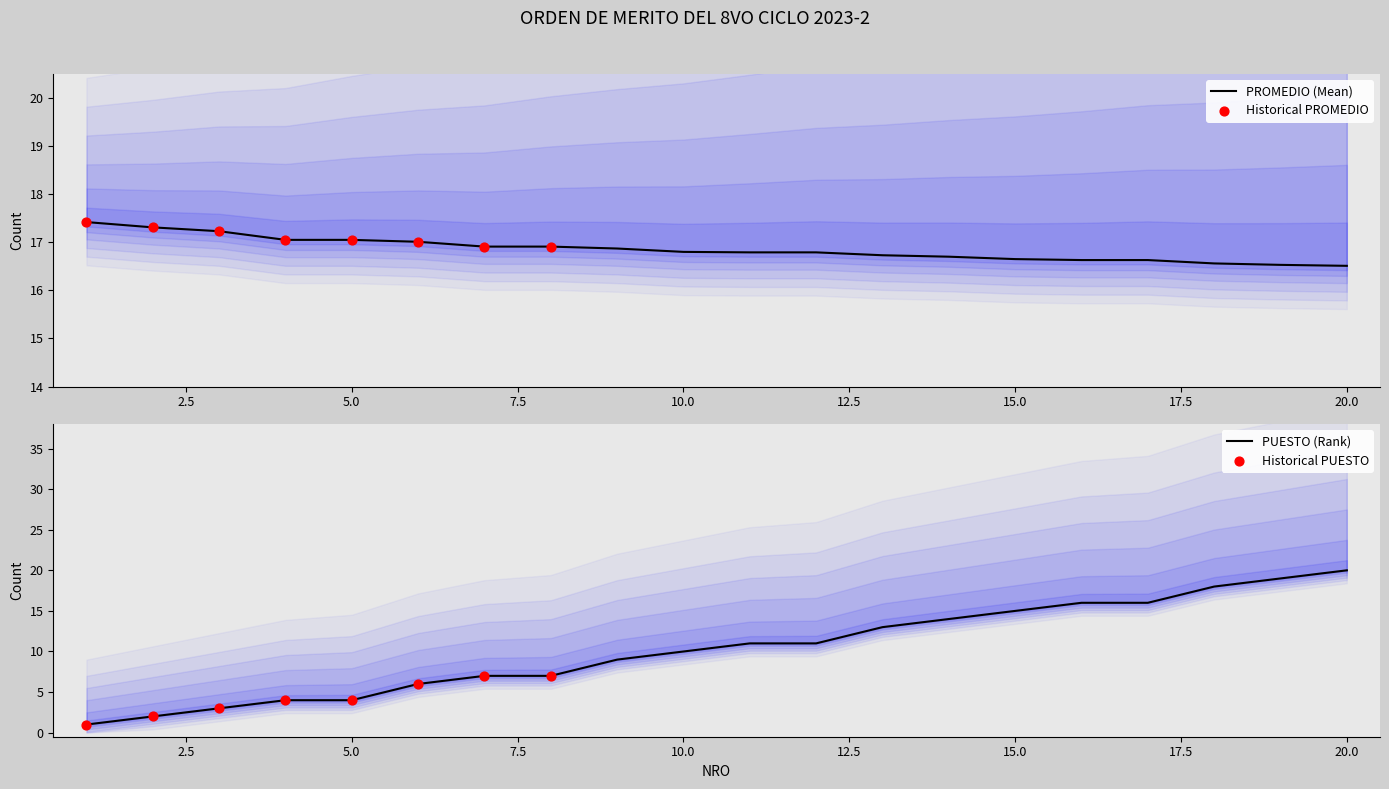

What is the total value across all series at 1?

18.4